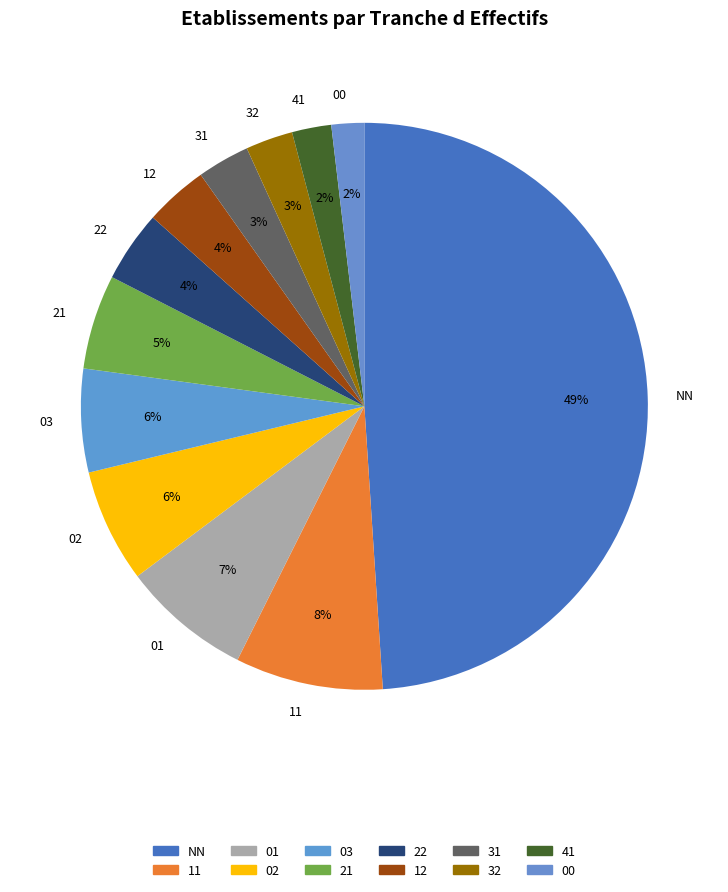

What is the largest slice in the pie chart?

NN